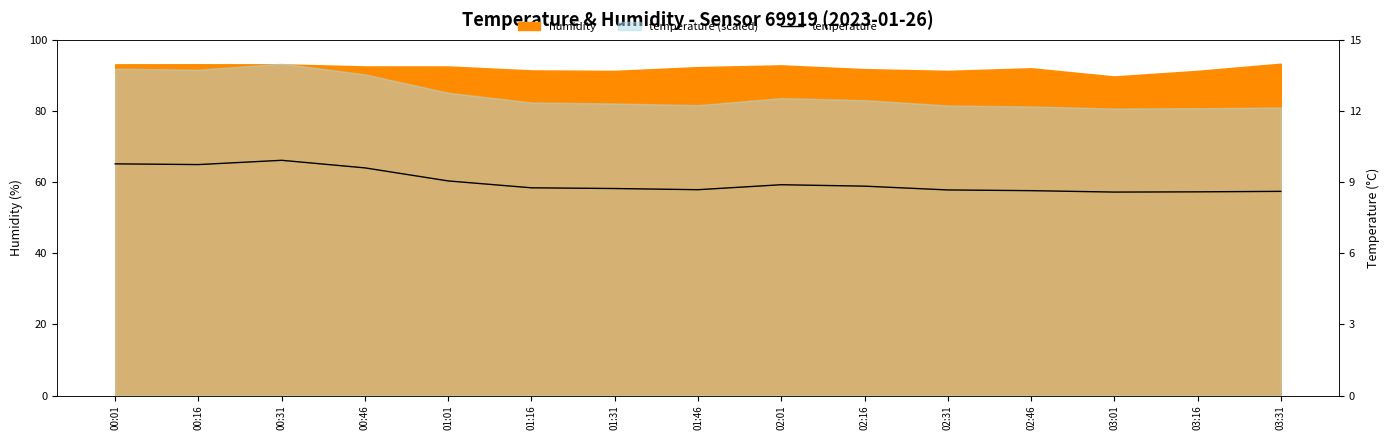

Between 01:46 and 02:31, which is larger?

01:46